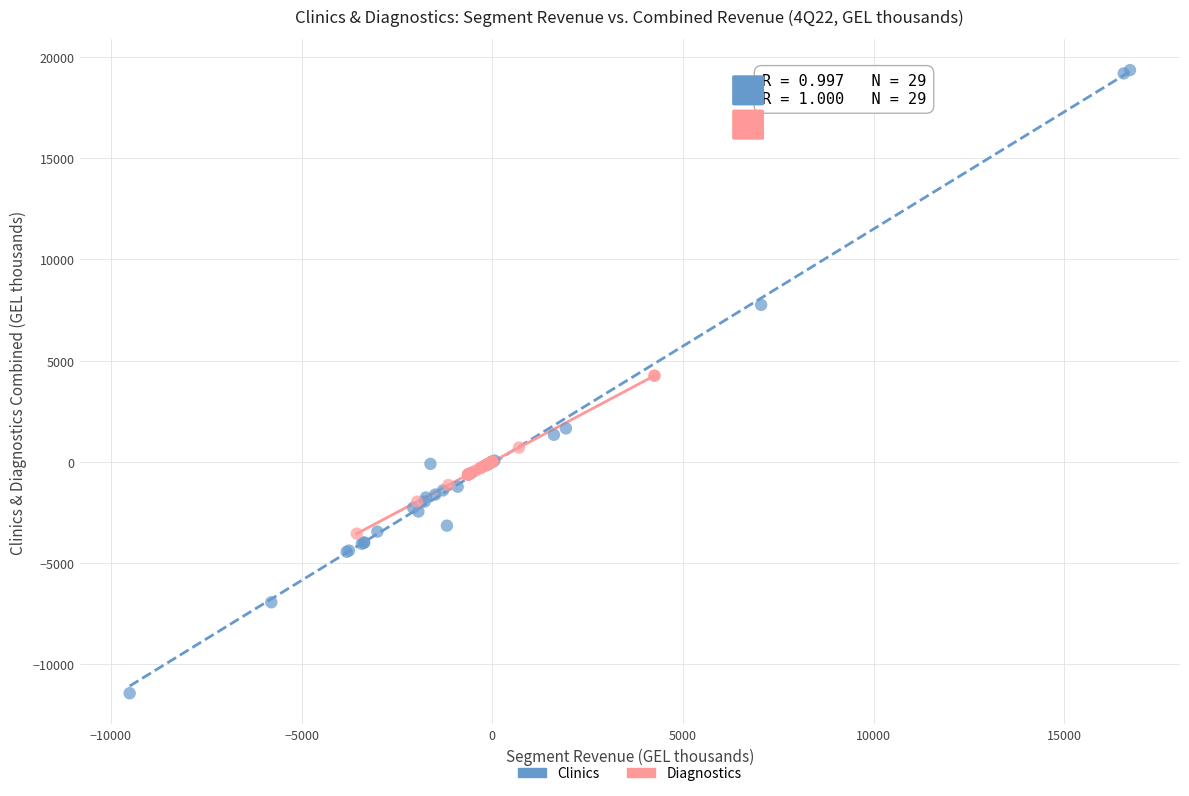

Which series reaches the minimum Y coordinate?

Clinics